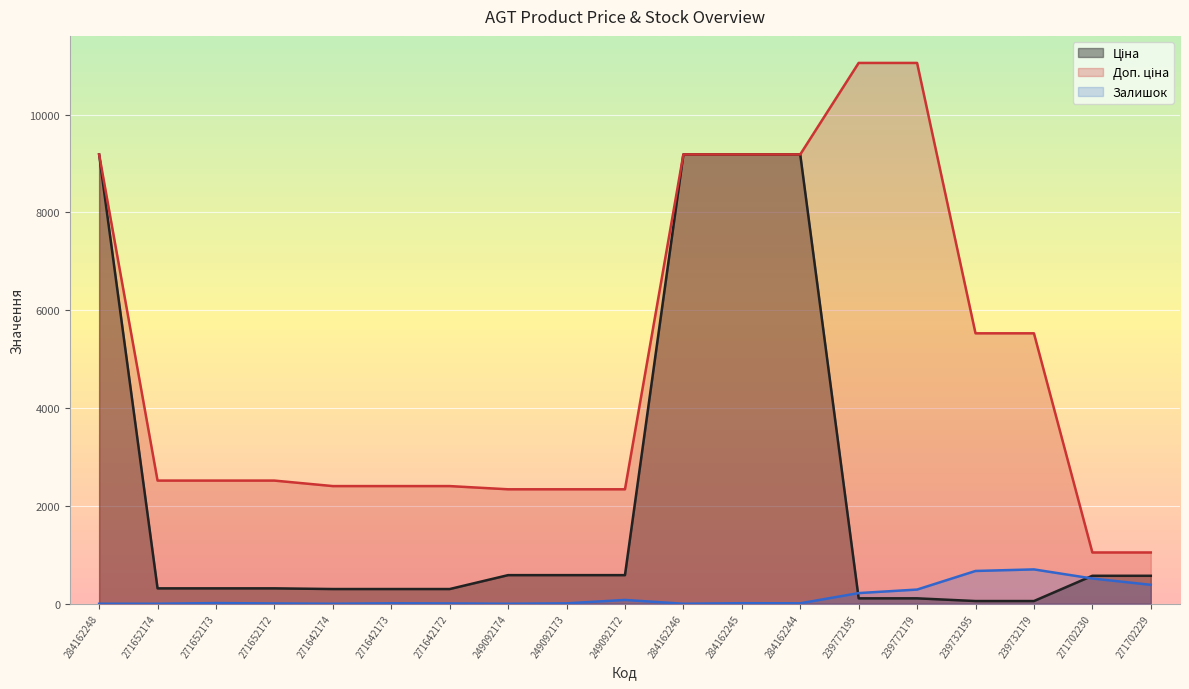

What is the total value across all series at 284162246?

18370.3